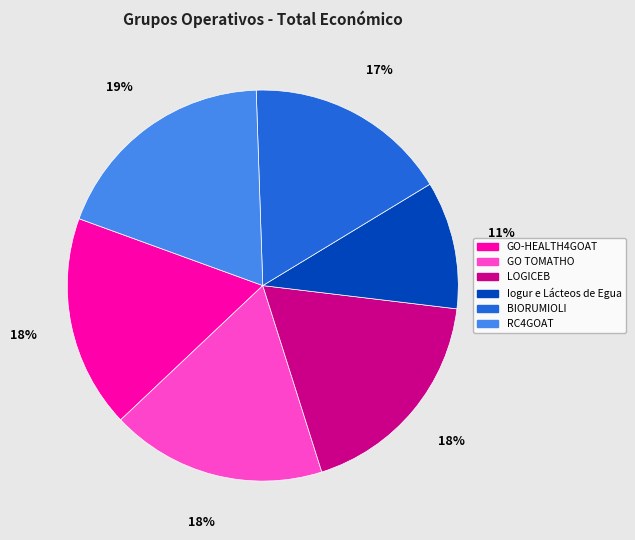

Is the sum of GO TOMATHO and LOGICEB greater than half?

No